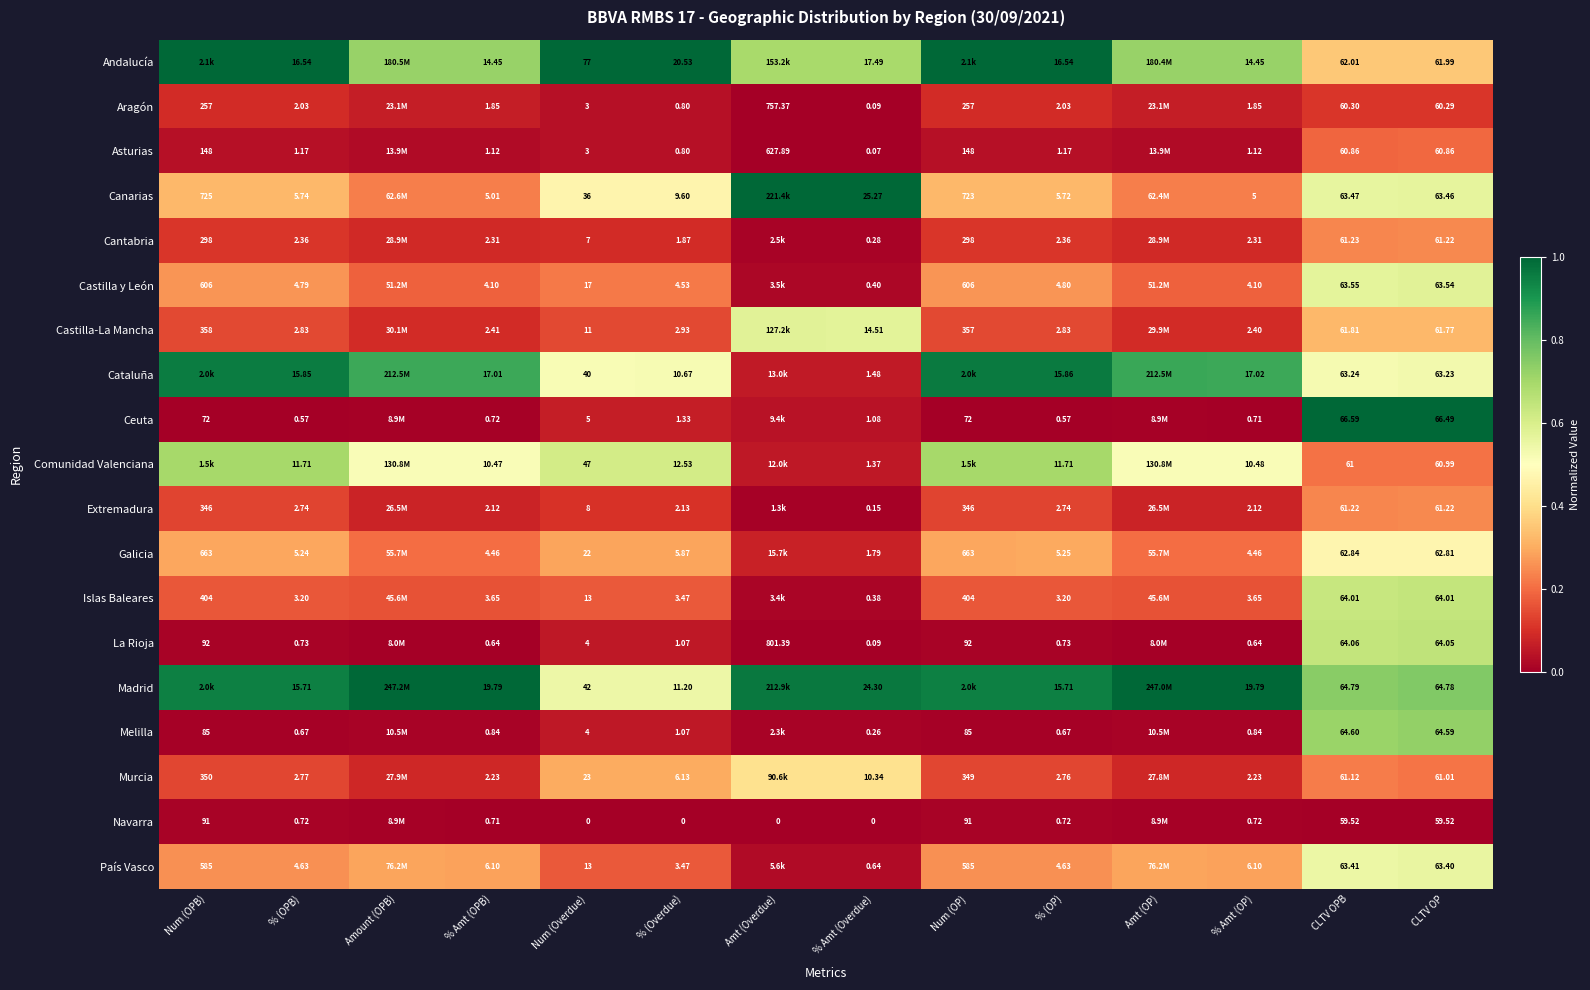

The Navarra series shows 0.0 at Amt (OP). True or false?

True